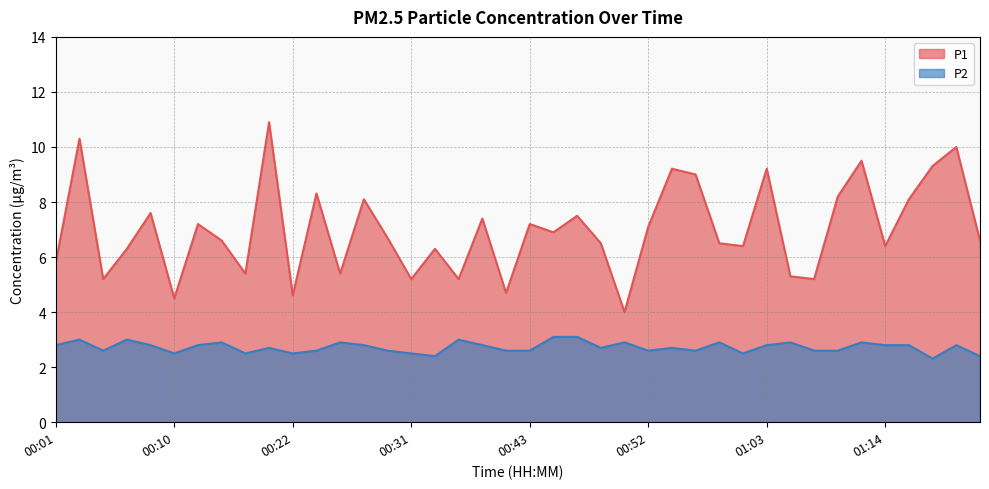

Does the chart display data point markers on the line(s)?

No